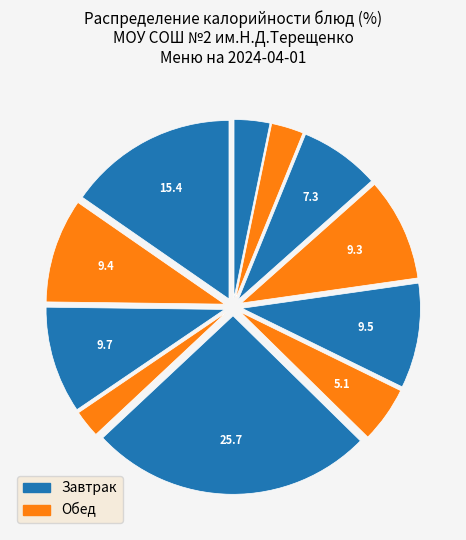

Count the number of slices in the pie.

11